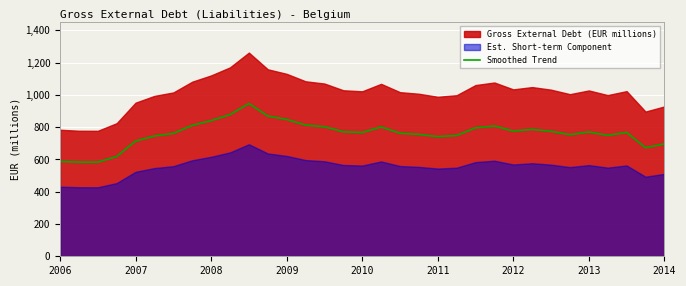

What is the highest value of the Smoothed Trend series?

946.4